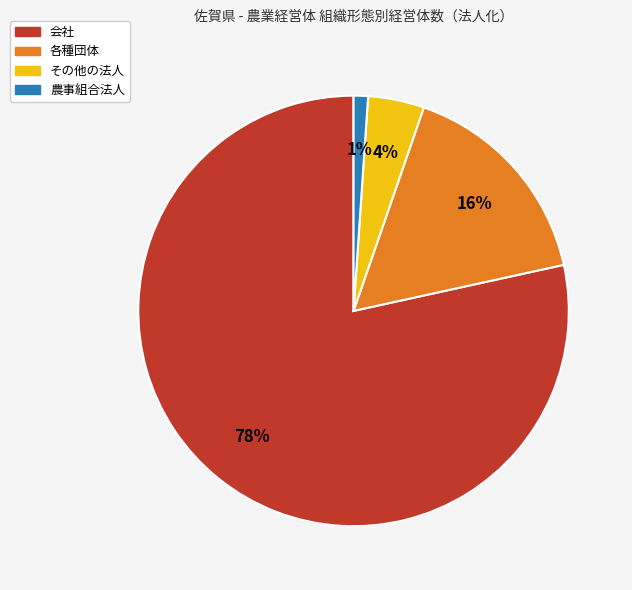

Which slice is the smallest?

農事組合法人